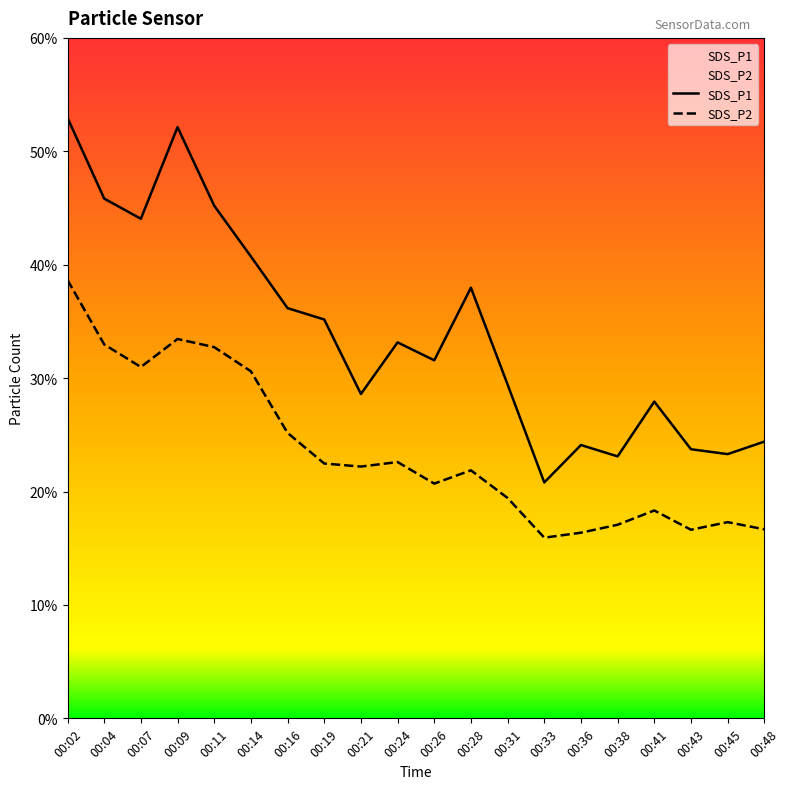

The value of SDS_P2 at 00:24 is 37.7. True or false?

False